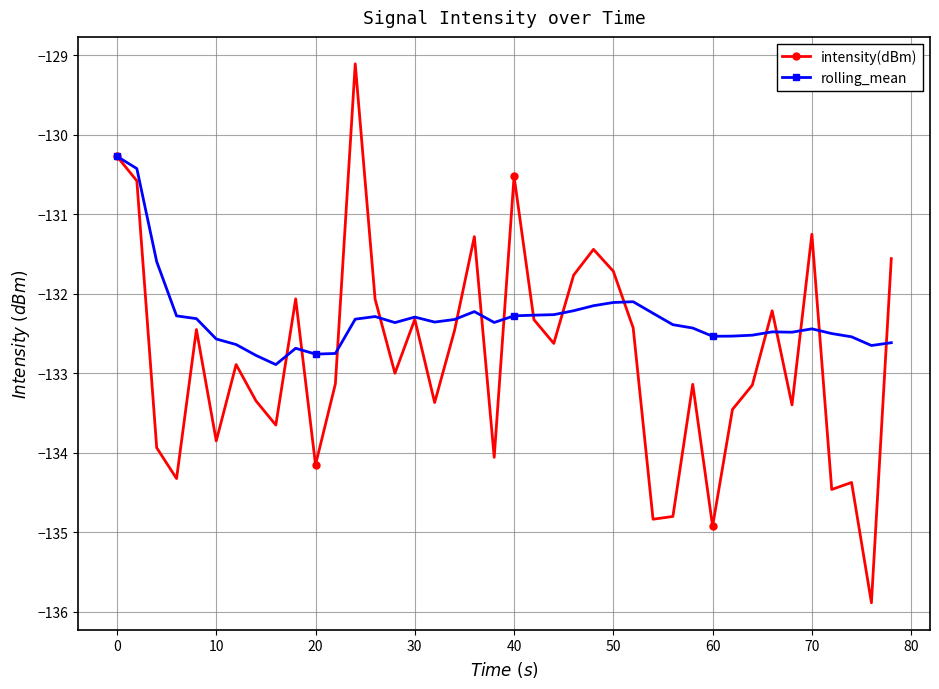

What are all the series names shown in the legend?

intensity(dBm), rolling_mean